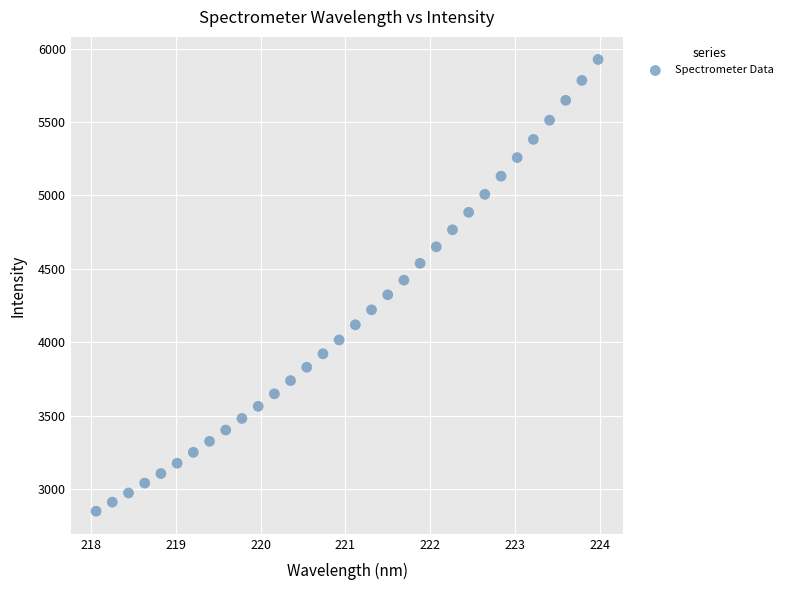

What is the range of Y values (max minus min)?

3075.6